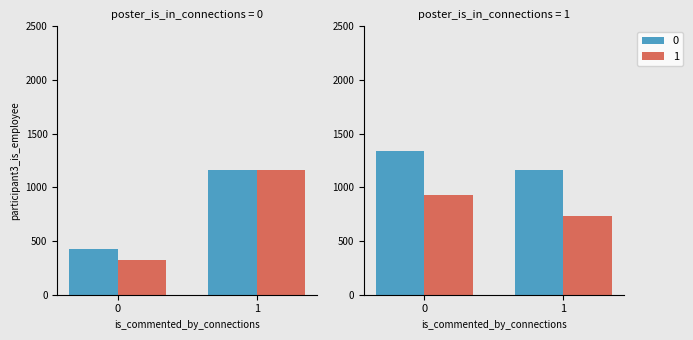

Is it true that 1 equals 151 at CZ-AT?

False